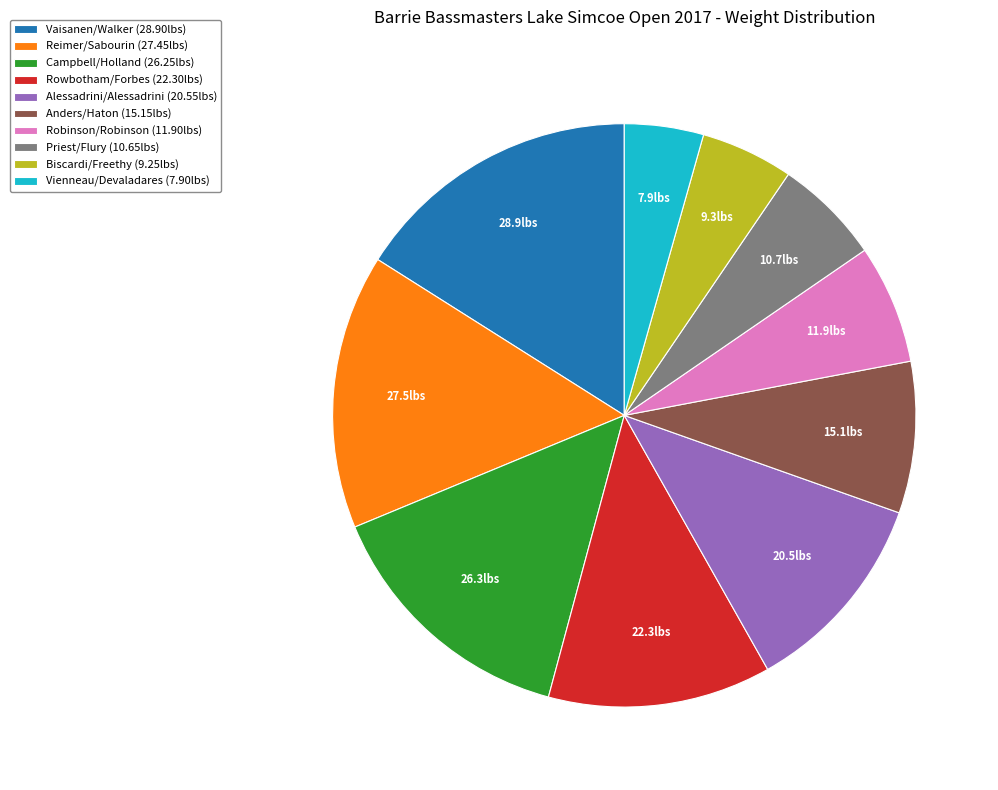

What is the ratio of the value at Biscardi/Freethy (9.25lbs) to the value at Vaisanen/Walker (28.90lbs)?

0.3